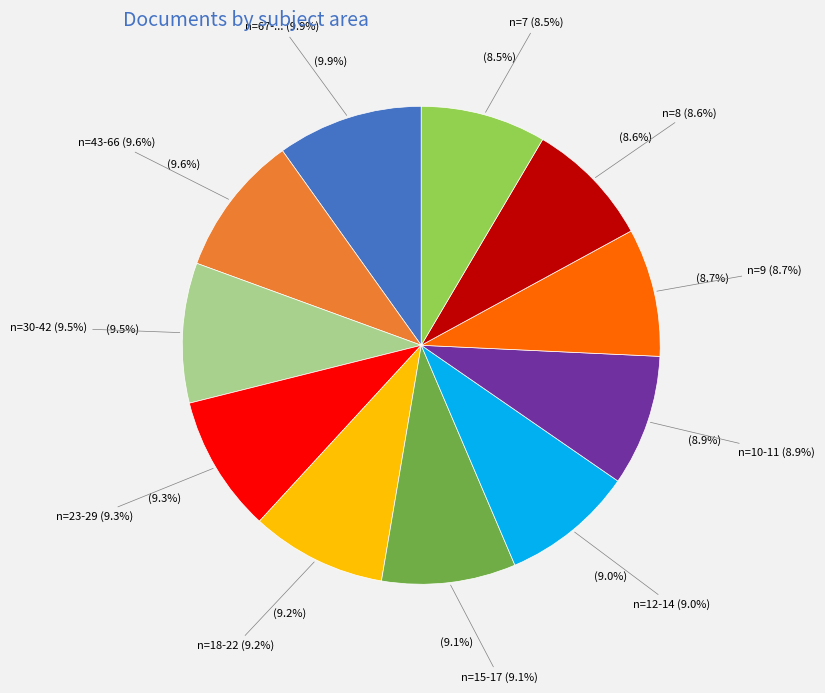

Is there any slice that represents more than half of the pie?

No